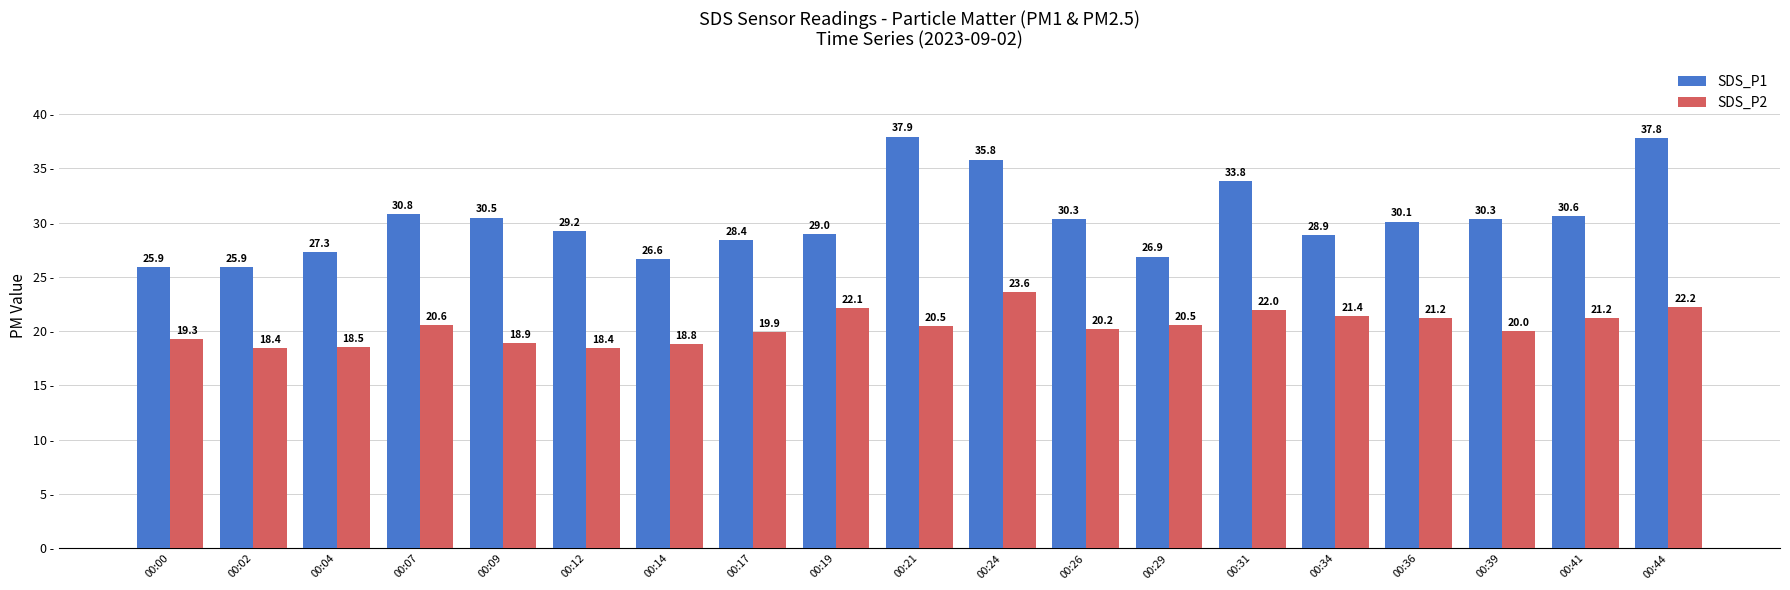

Rank the series at 00:41 from lowest to highest value.

SDS_P2, SDS_P1